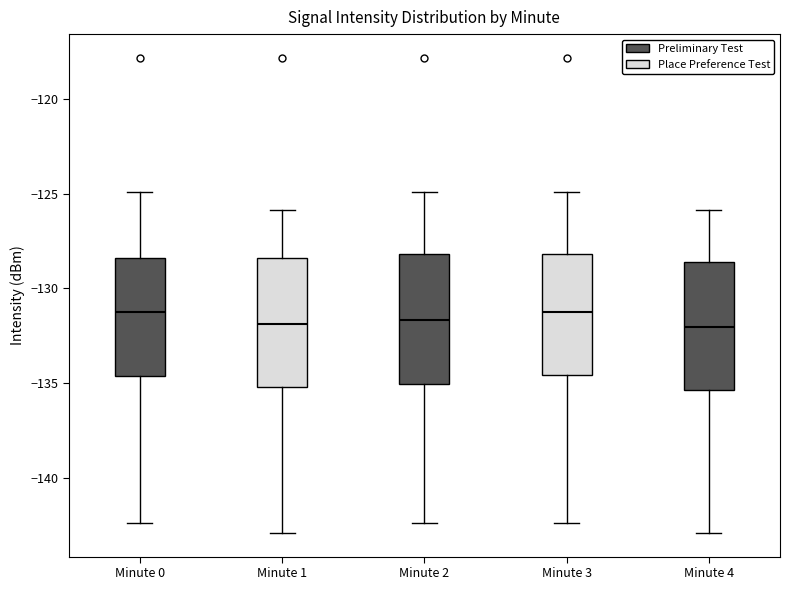

Reading left to right, read every box against the y-axis: the position of its median line, the range the box covers, and the ends of its whiskers. The values are not printed on the chart, so give them approximately, as read against the axis.

Minute 0: median -131.5, box -134.5 to -128.5, whiskers -142.5 to -125.0
Minute 1: median -132.0, box -135.0 to -128.5, whiskers -143.0 to -126.0
Minute 2: median -131.5, box -135.0 to -128.0, whiskers -142.5 to -125.0
Minute 3: median -131.5, box -134.5 to -128.0, whiskers -142.5 to -125.0
Minute 4: median -132.0, box -135.5 to -128.5, whiskers -143.0 to -126.0